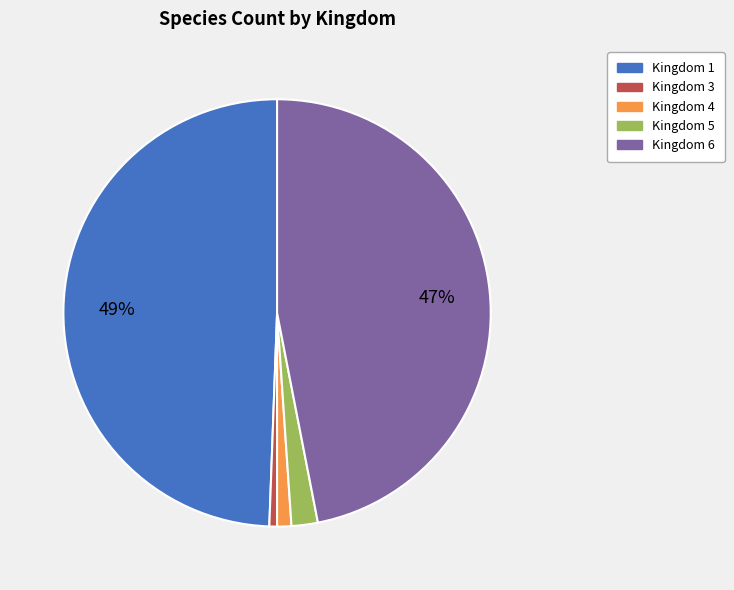

How many segments does this pie chart have?

5